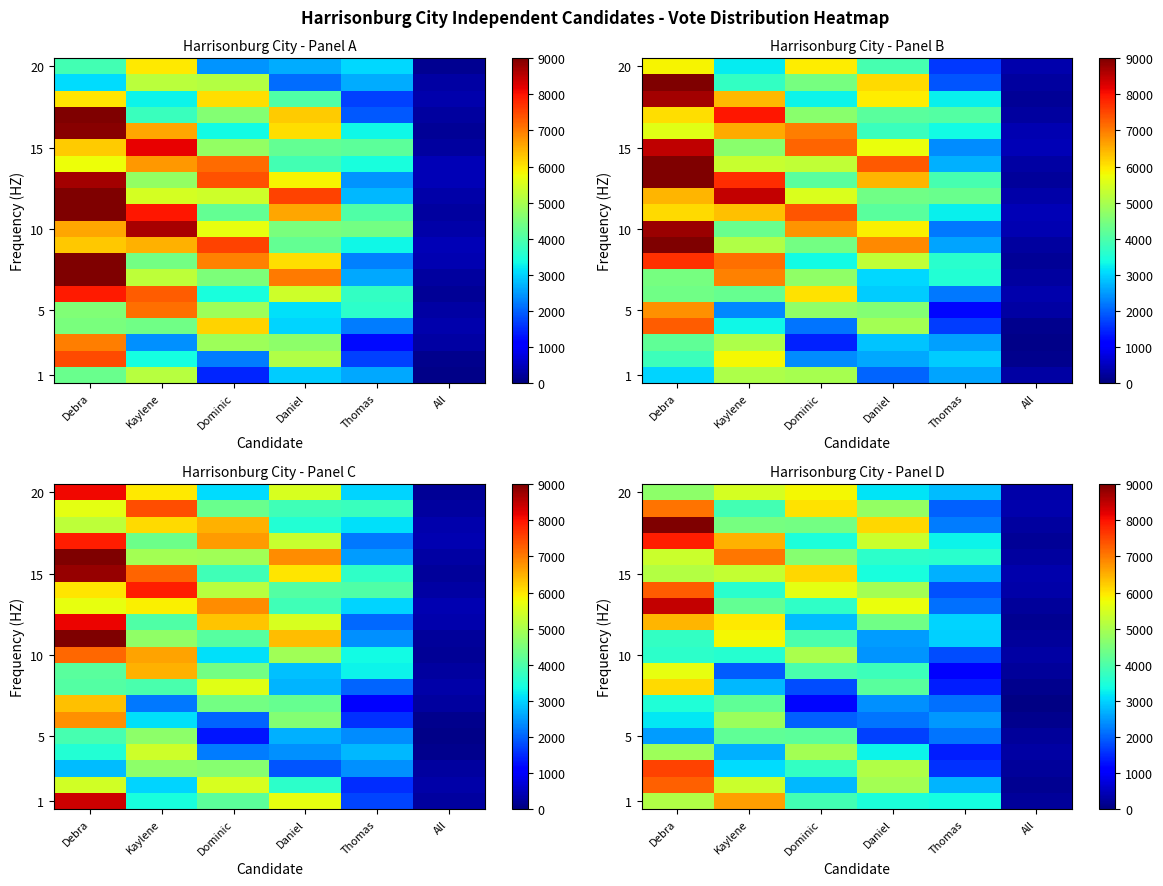

How many categories are shown in the chart?

6